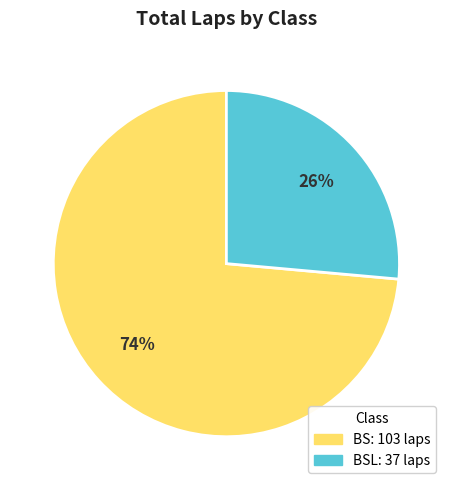

To the nearest percent, what is the average slice percentage?

50%